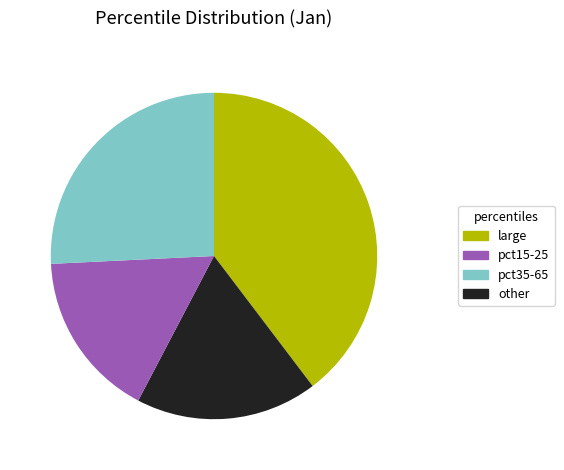

Is there any slice that represents more than half of the pie?

No